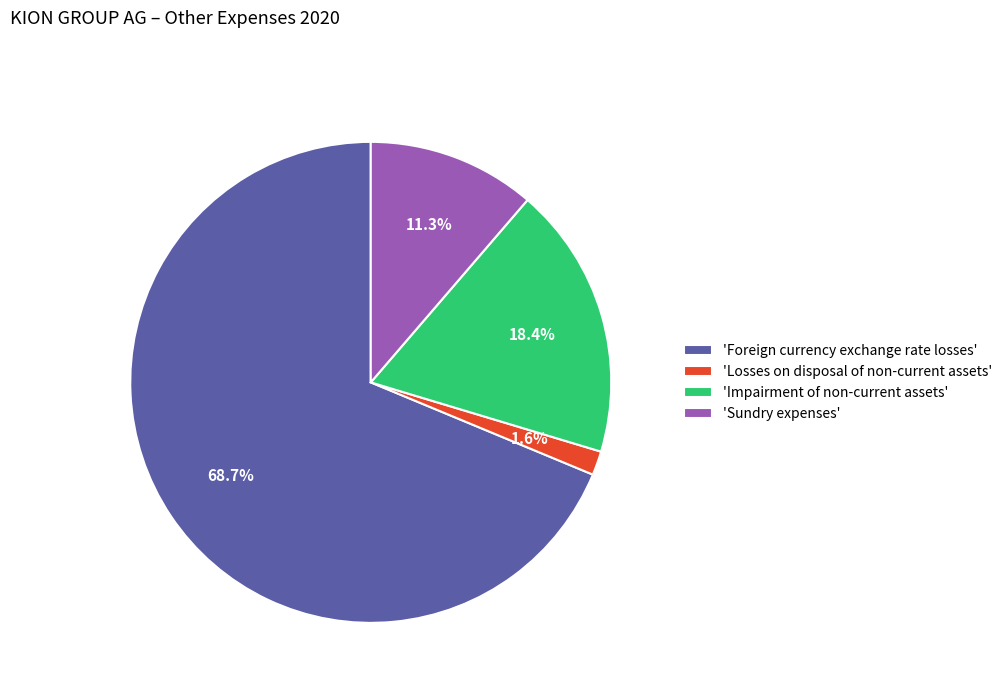

What percentage is NOT represented by 'Foreign currency exchange rate losses'?

31.3%